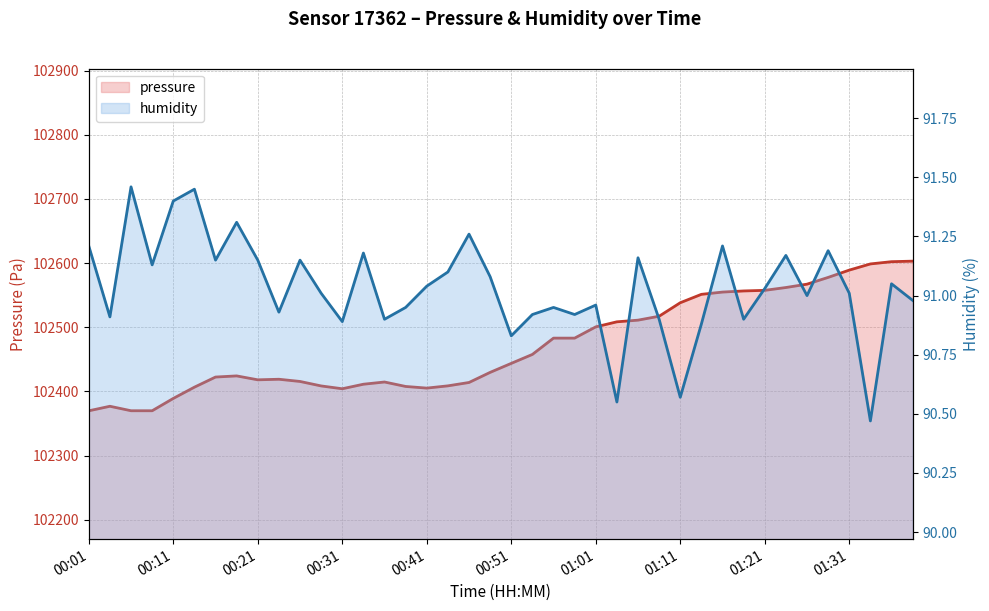

List the series in order of their peak value, lowest first.

humidity, pressure